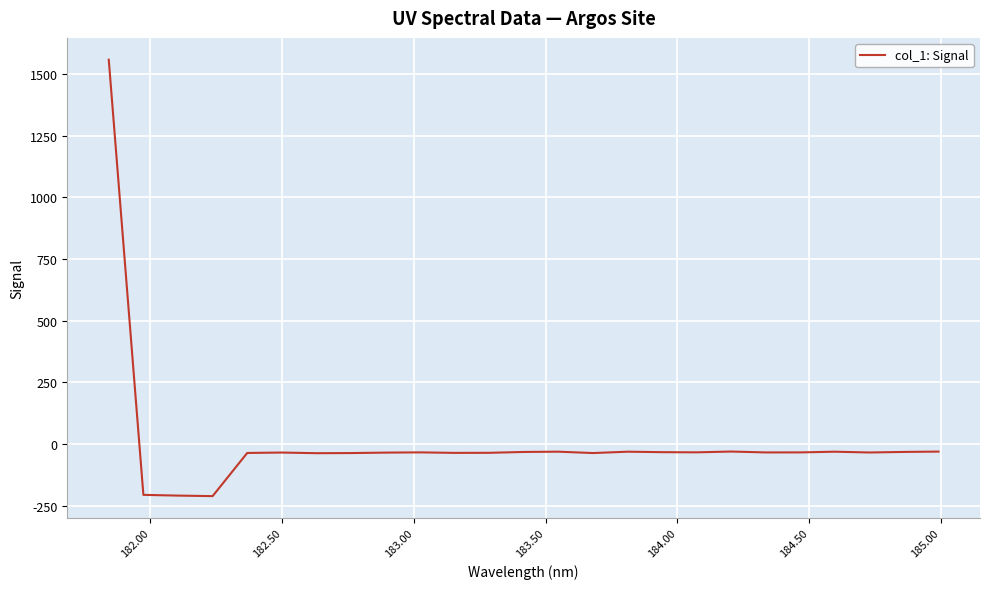

What is the sum of all values?

206.6